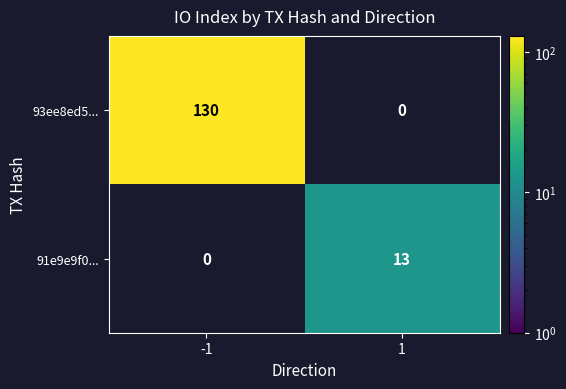

Is it true that 93ee8ed5... equals 68 at -1?

False